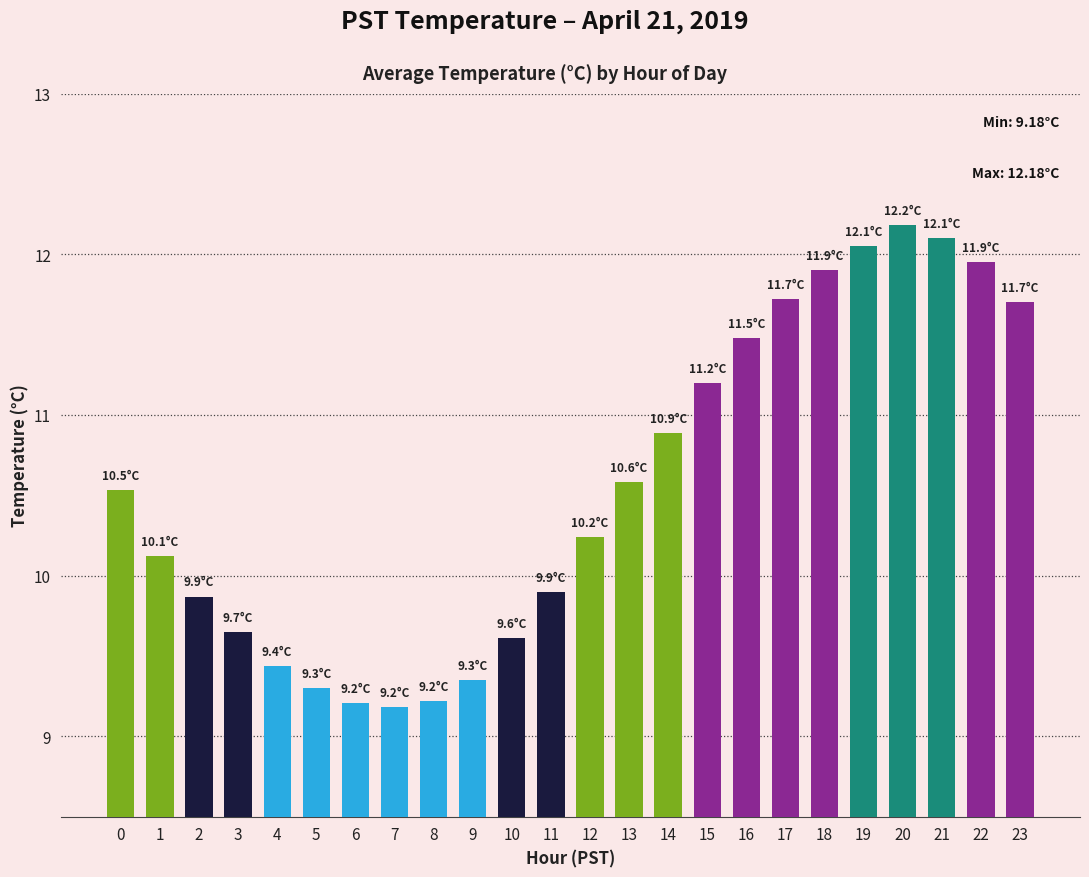

The value at 4 is 9.4. True or false?

True